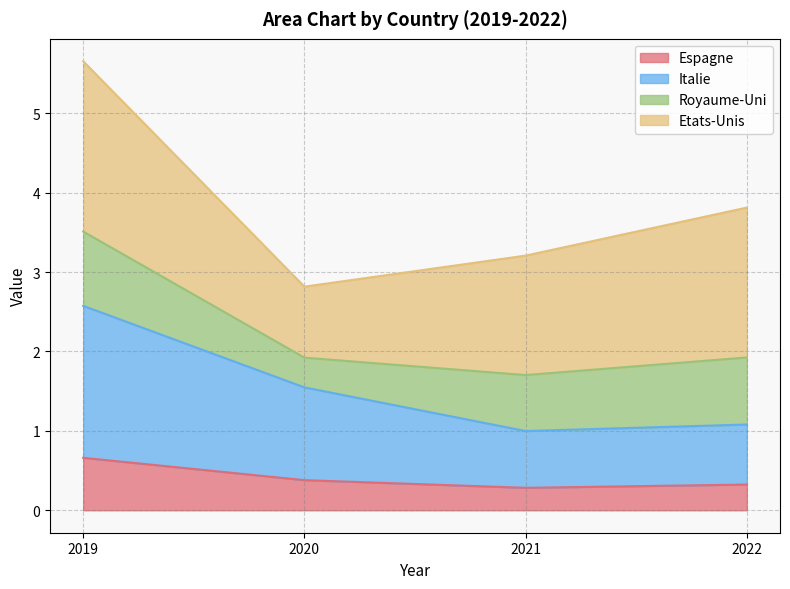

List the labels in order of Italie value, largest first.

2019, 2020, 2022, 2021